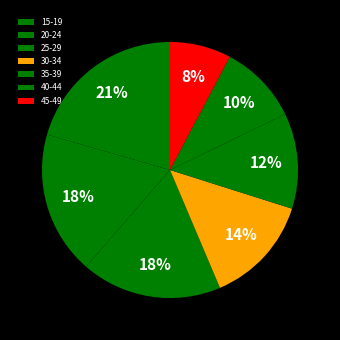

Which has a higher value, 25-29 or 35-39?

25-29